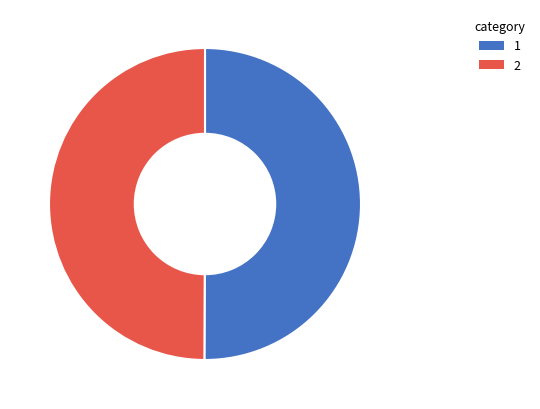

How many slices are in this pie chart?

2